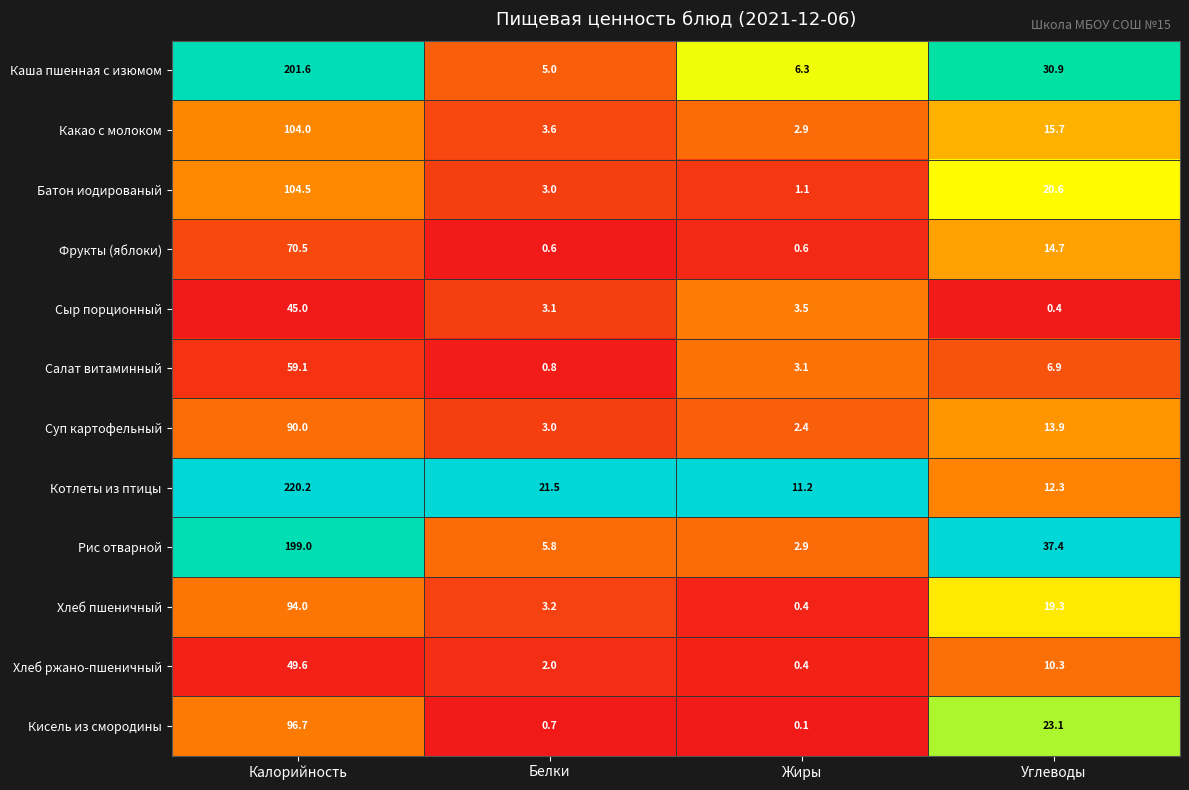

Which series has the widest spread of values?

Котлеты из птицы